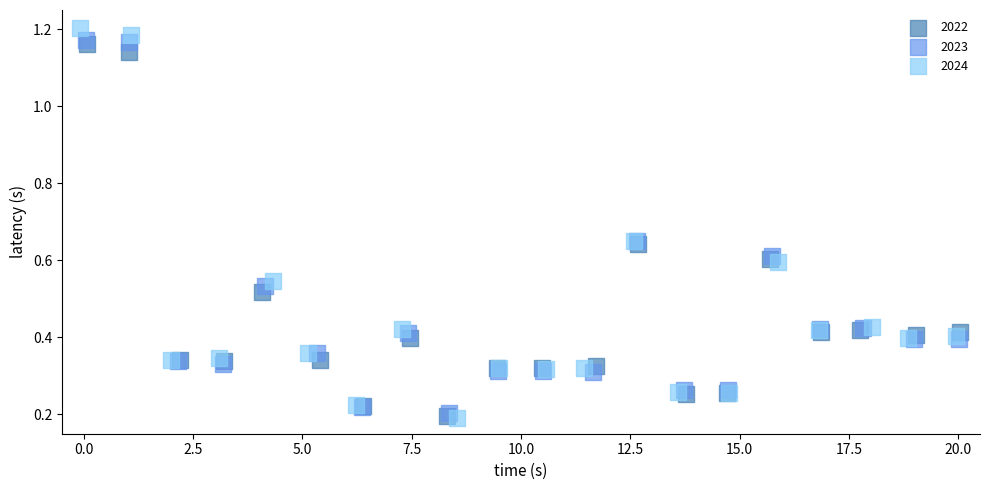

Which series has the widest spread of Y values?

2024